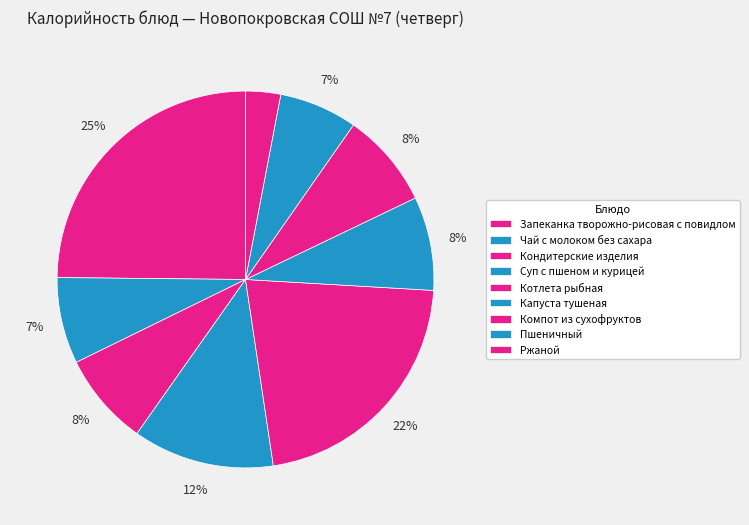

Is the sum of Пшеничный and Капуста тушеная greater than half?

No